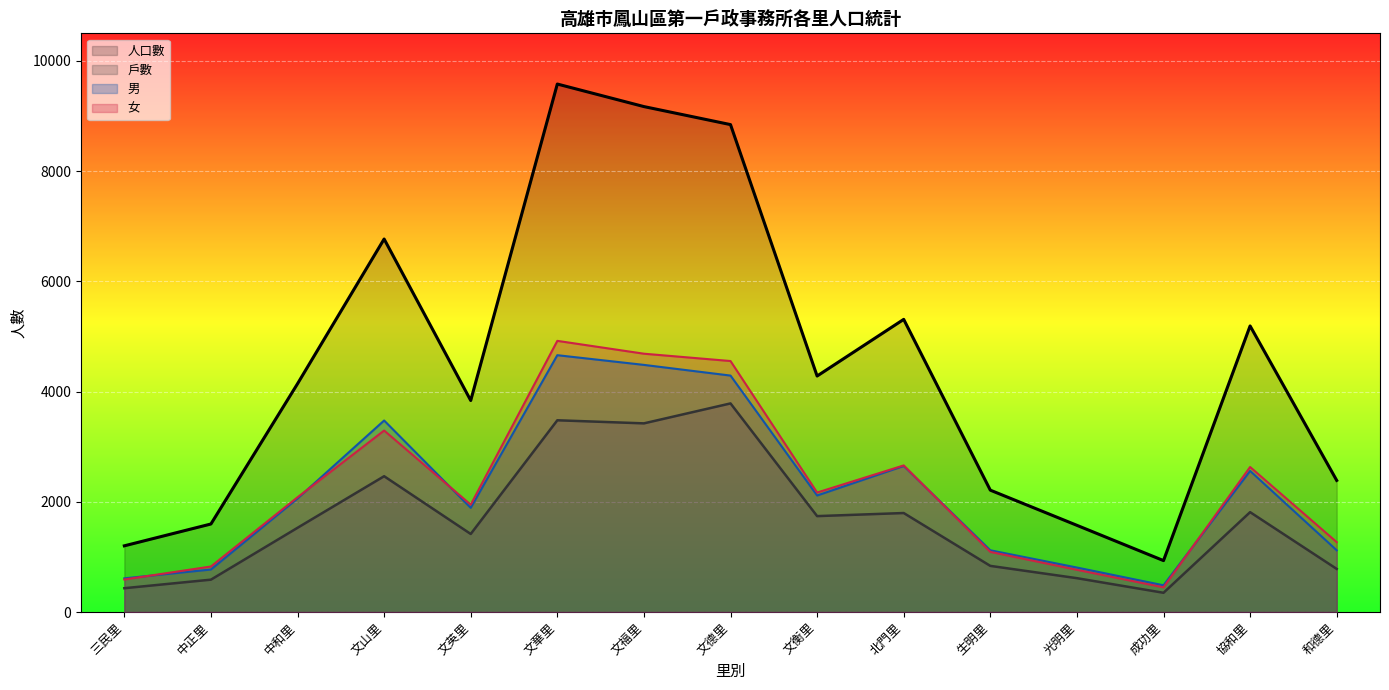

The 女 series shows 1948 at 文英里. True or false?

True